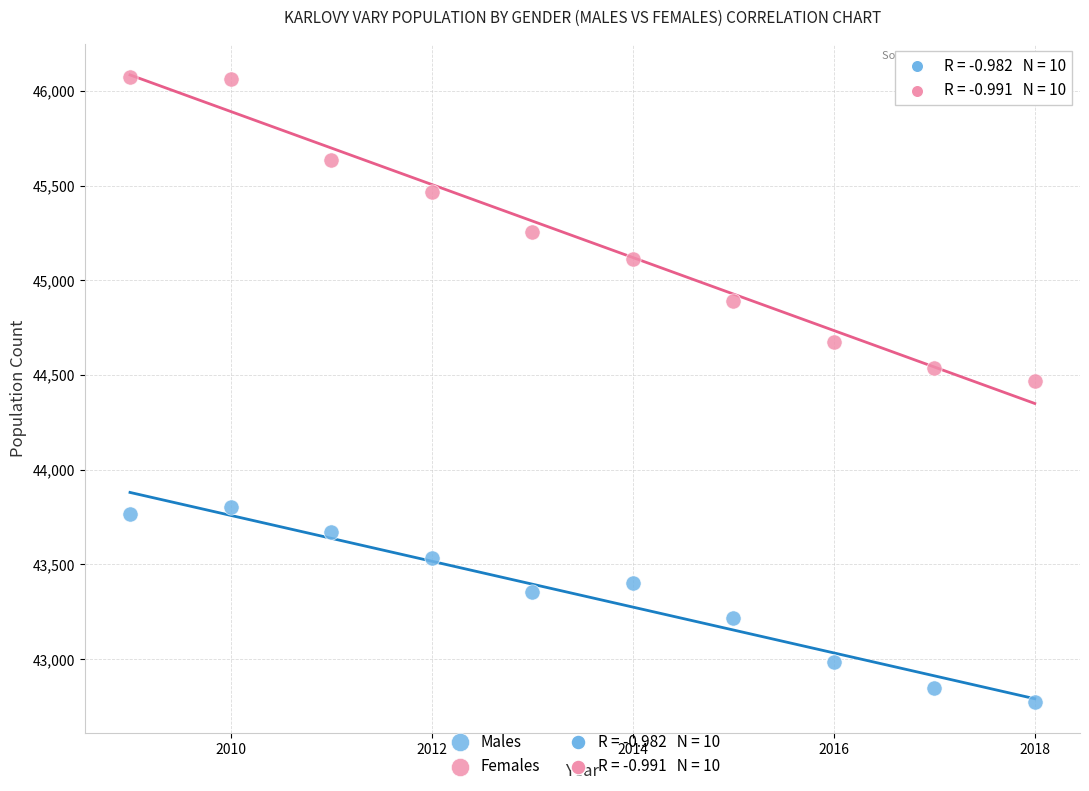

Across all series, what Y value is closest to 44423?

44469